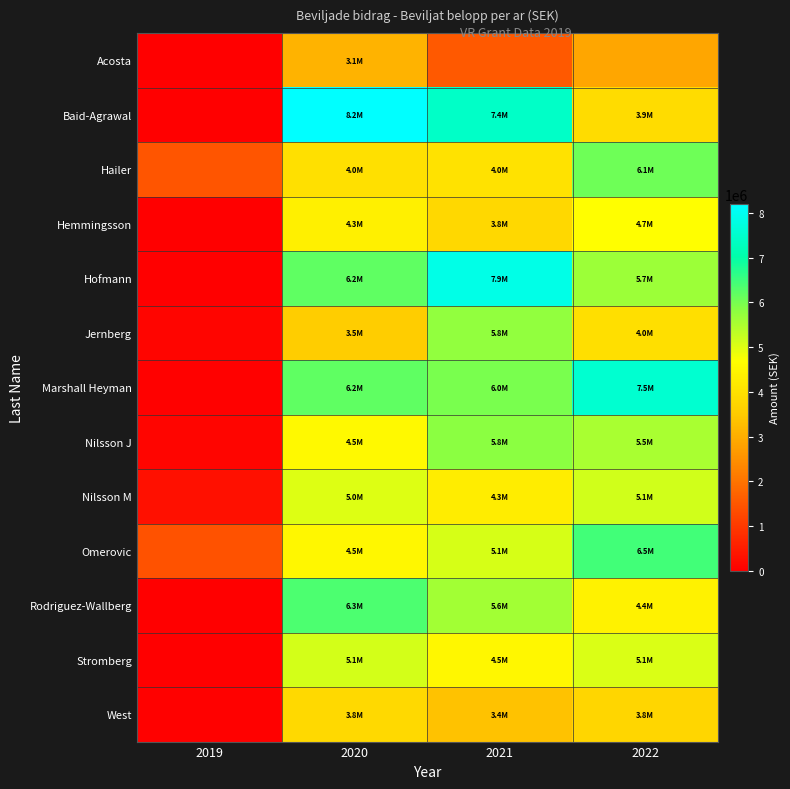

Reading left to right, extract all data points from this chart.

Acosta: 2019=0	2020=3100000	2021=1550000	2022=2871822
Baid-Agrawal: 2019=0	2020=8200000	2021=7425000	2022=3902126
Hailer: 2019=1500000	2020=4000000	2021=4025000	2022=6058544
Hemmingsson: 2019=0	2020=4350000	2021=3800000	2022=4669510
Hofmann: 2019=0	2020=6200000	2021=7875000	2022=5656936
Jernberg: 2019=100000	2020=3550000	2021=5750000	2022=3965322
Marshall Heyman: 2019=50000	2020=6200000	2021=5975000	2022=7544660
Nilsson J: 2019=100000	2020=4550000	2021=5800000	2022=5532060
Nilsson M: 2019=305000	2020=5000000	2021=4275000	2022=5140282
Omerovic: 2019=1423800	2020=4500000	2021=5075000	2022=6450500
Rodriguez-Wallberg: 2019=0	2020=6350000	2021=5600000	2022=4403552
Stromberg: 2019=0	2020=5100000	2021=4500000	2022=5052000
West: 2019=50000	2020=3843151	2021=3350000	2022=3752676